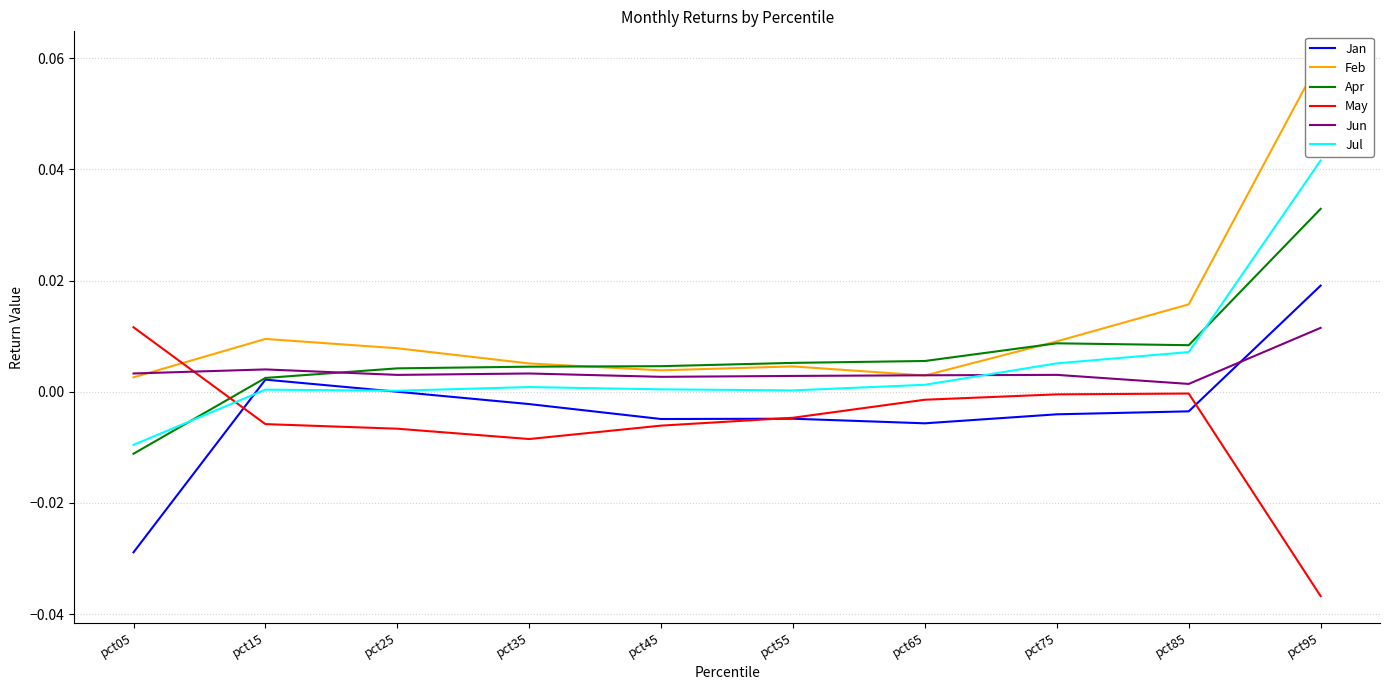

True or false: Jan and Apr cross at least once.

False